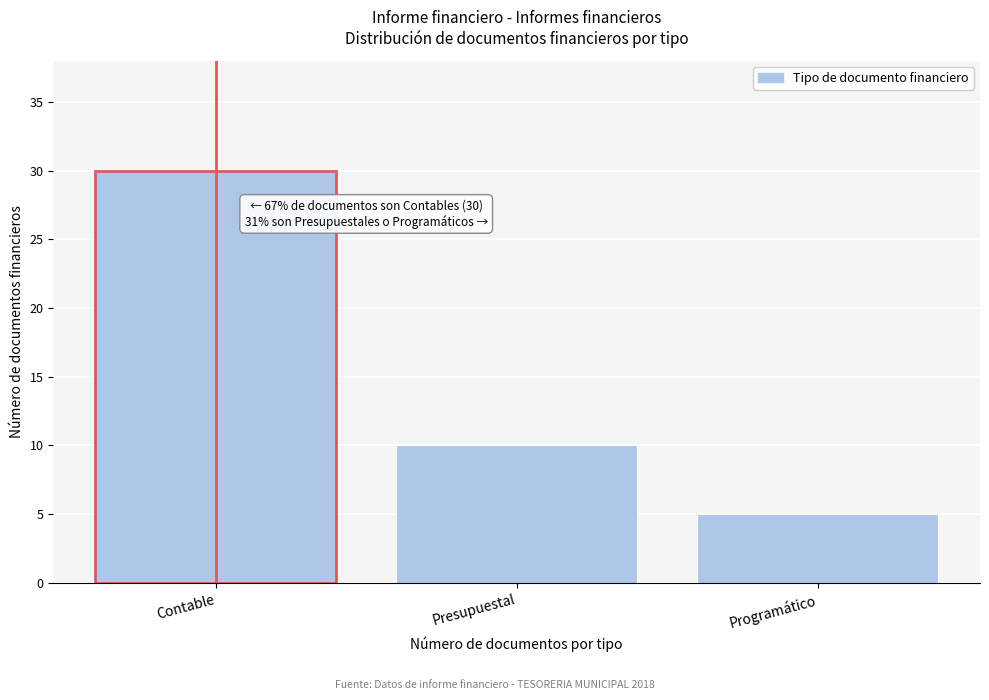

Reading right to left, extract all data points from this chart.

Programático=5	Presupuestal=10	Contable=30